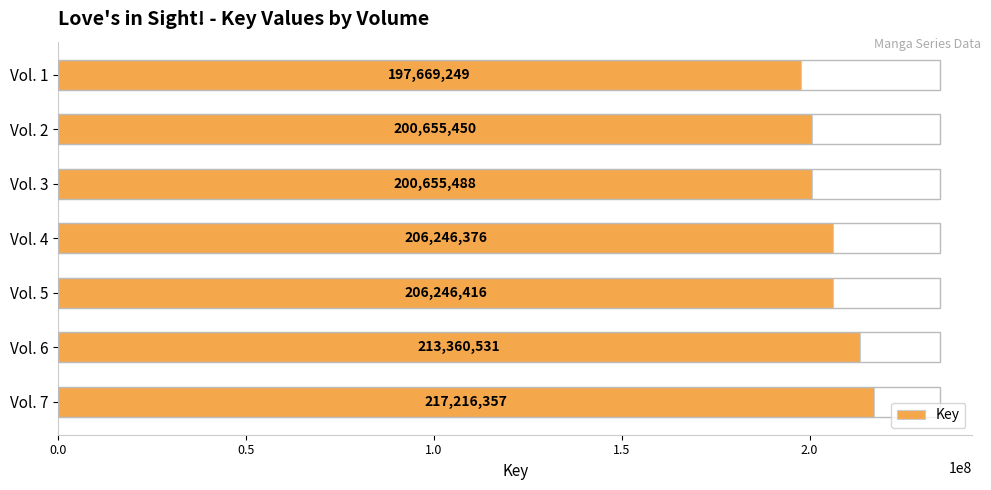

What is the minimum value shown in the chart?

197669249